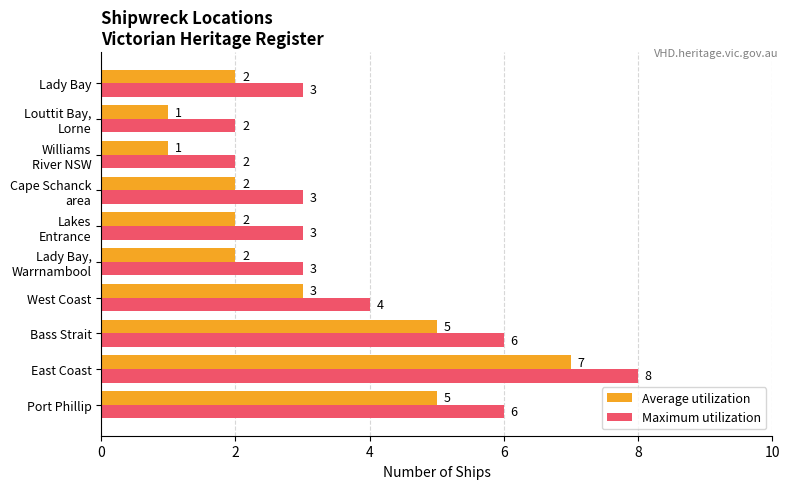

List the series in order of their overall mean, lowest first.

Average utilization, Maximum utilization